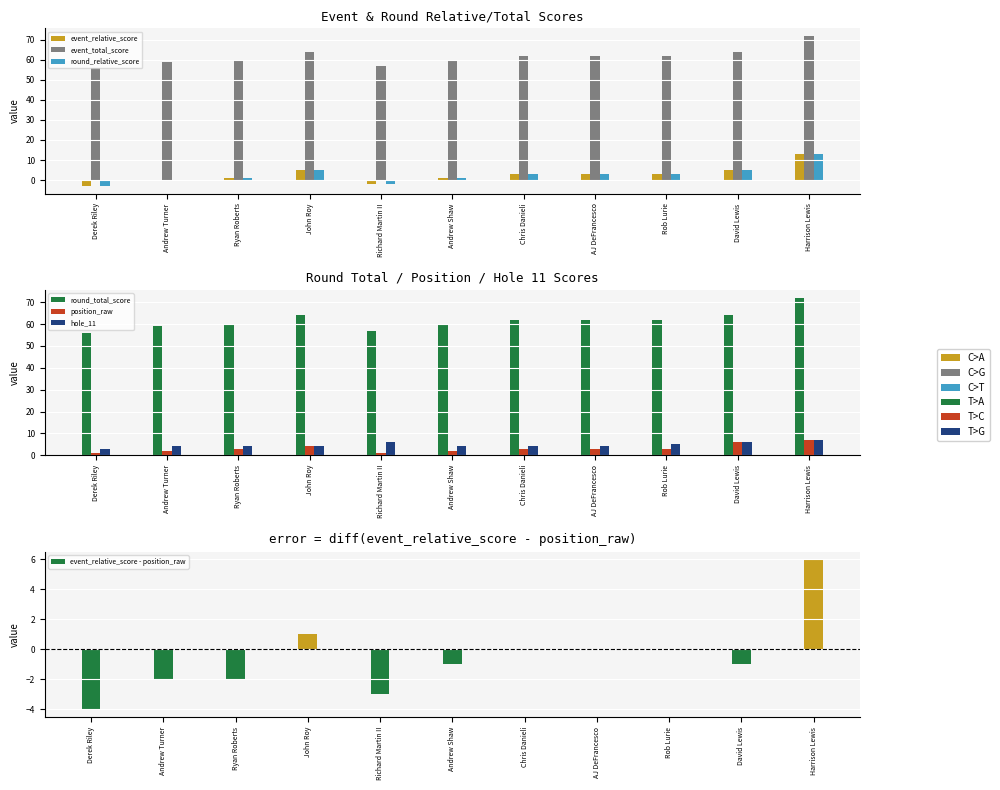

What is the value of the event_total_score bar at the 3rd from the left?

60